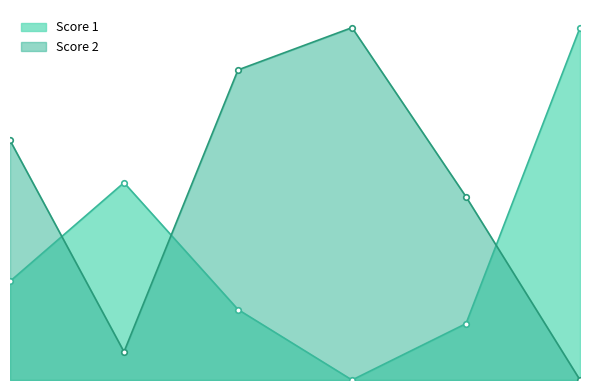

What is the value of the Score 1 point at the 5th from the left?

4